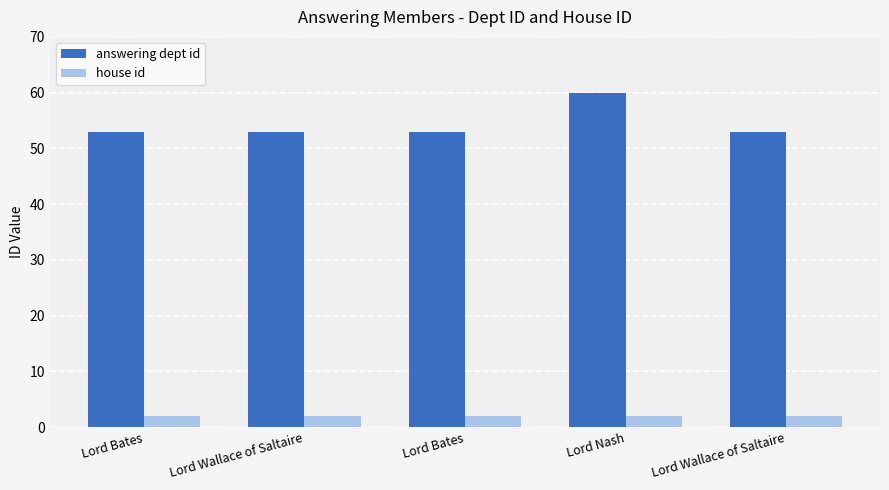

List the series in order of their overall mean, highest first.

answering dept id, house id